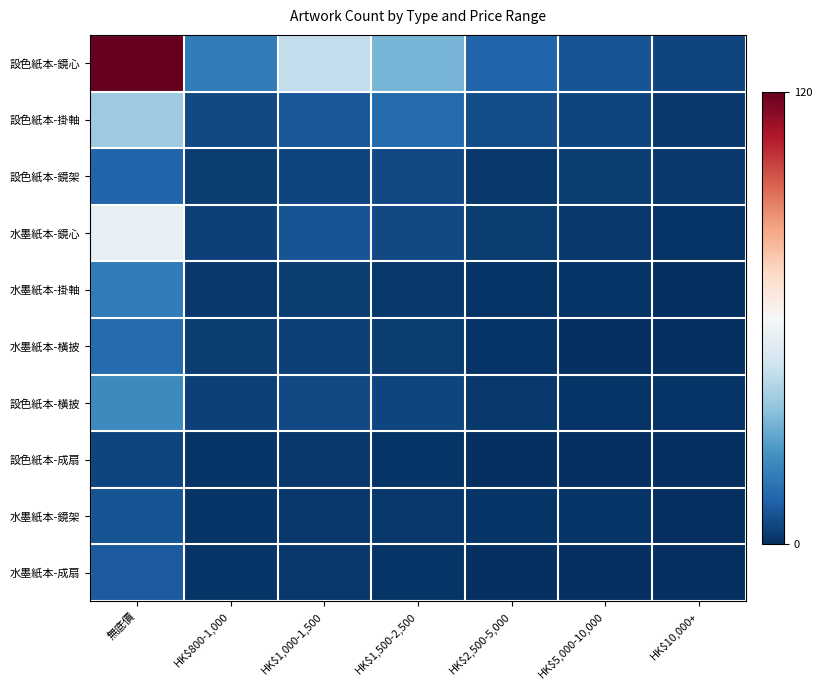

Rank the series by their maximum value, from lowest to highest.

設色紙本-成扇, 水墨紙本-鏡架, 水墨紙本-成扇, 設色紙本-鏡架, 水墨紙本-橫披, 水墨紙本-掛軸, 設色紙本-橫披, 設色紙本-掛軸, 水墨紙本-鏡心, 設色紙本-鏡心